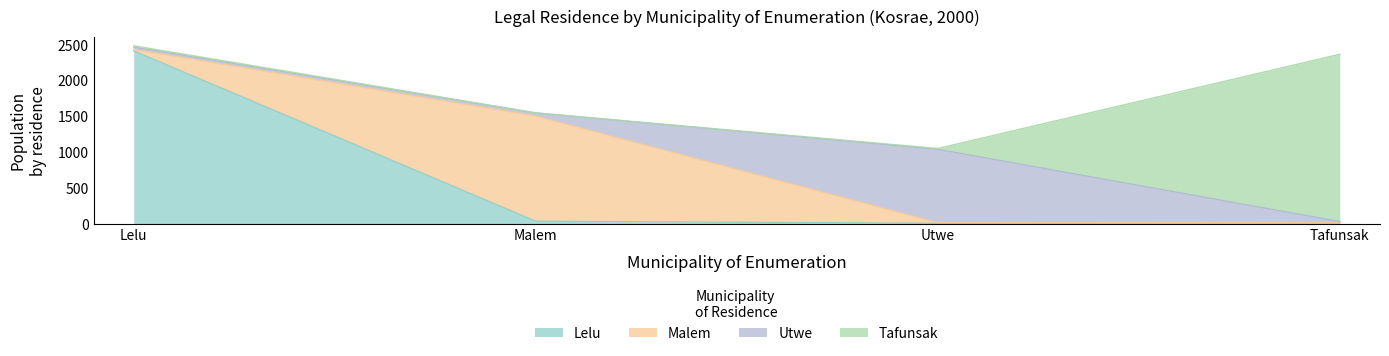

True or false: Tafunsak has a value of 21 at Lelu.

True